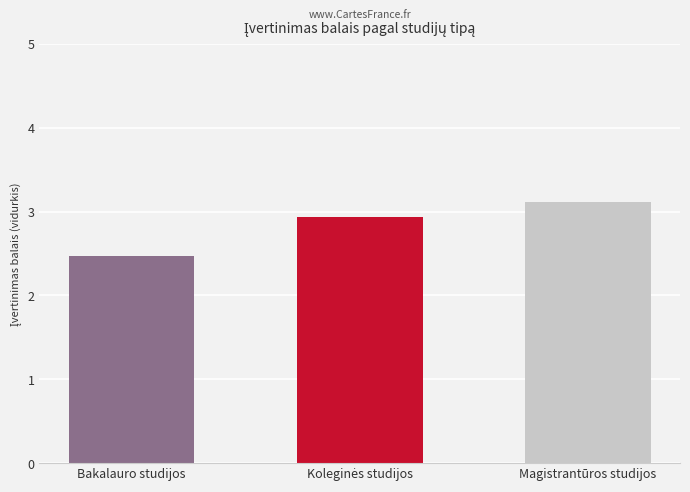

What is the average value?

2.8